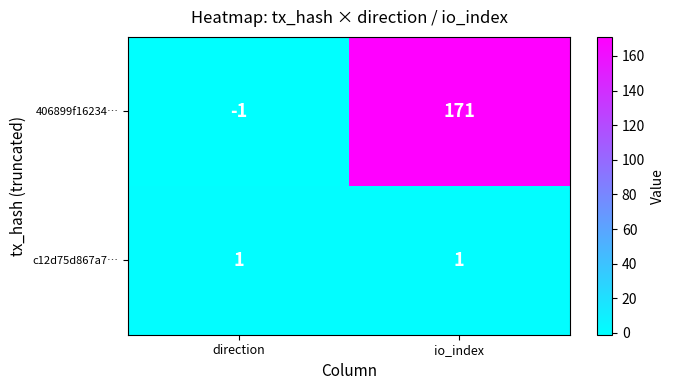

Rank the series by their average value, from highest to lowest.

406899f16234…, c12d75d867a7…